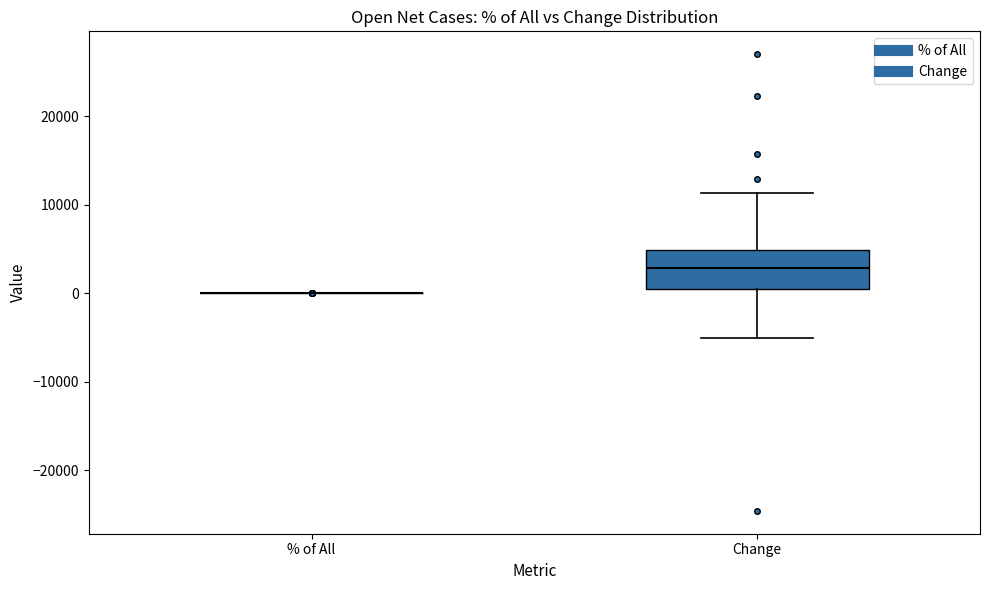

Comparing the boxes themselves (not the whiskers), which one is the tallest?

Change